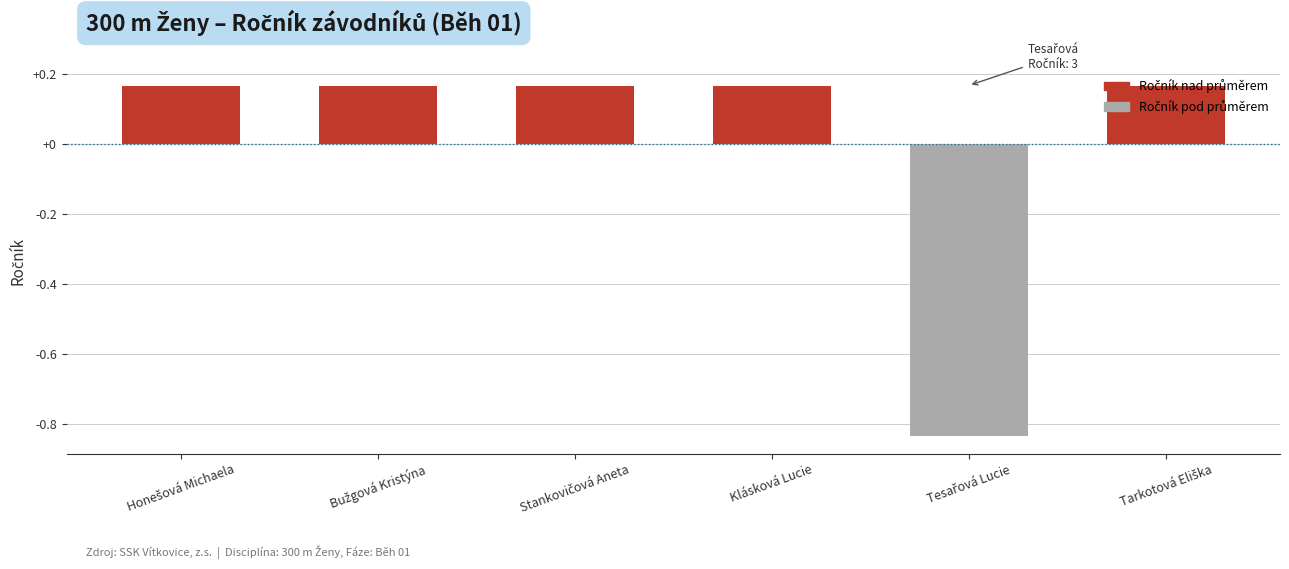

How many values are between 0 and 1?

5